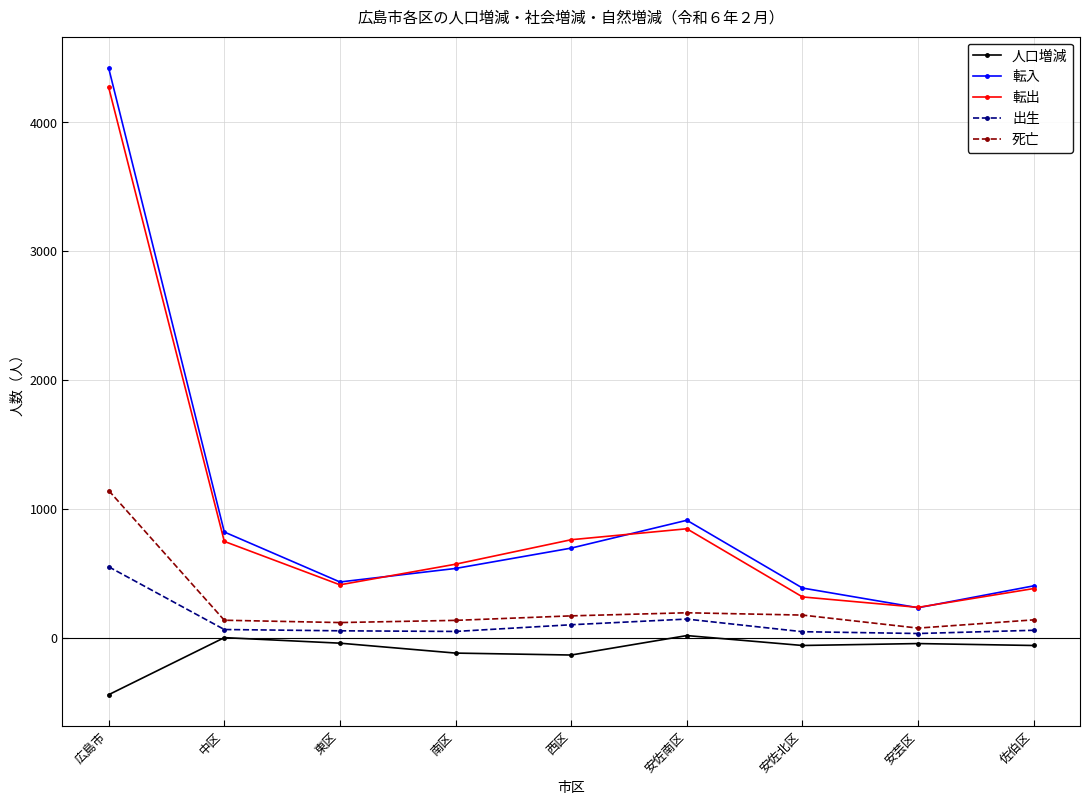

Which label corresponds to the smallest value in the chart?

広島市